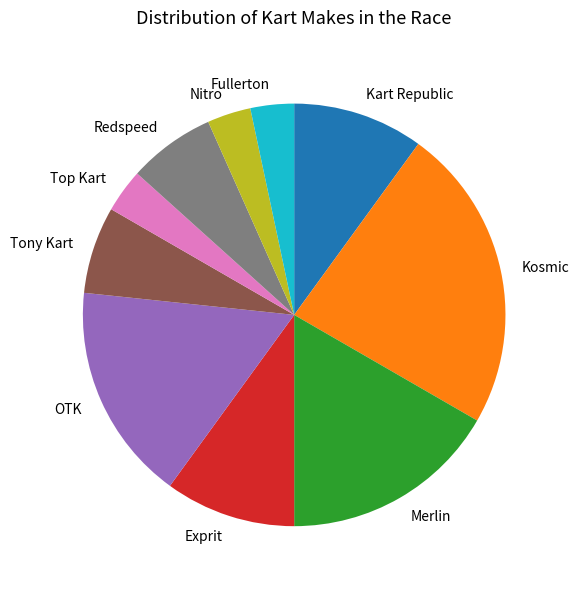

What is the largest slice in the pie chart?

Kosmic